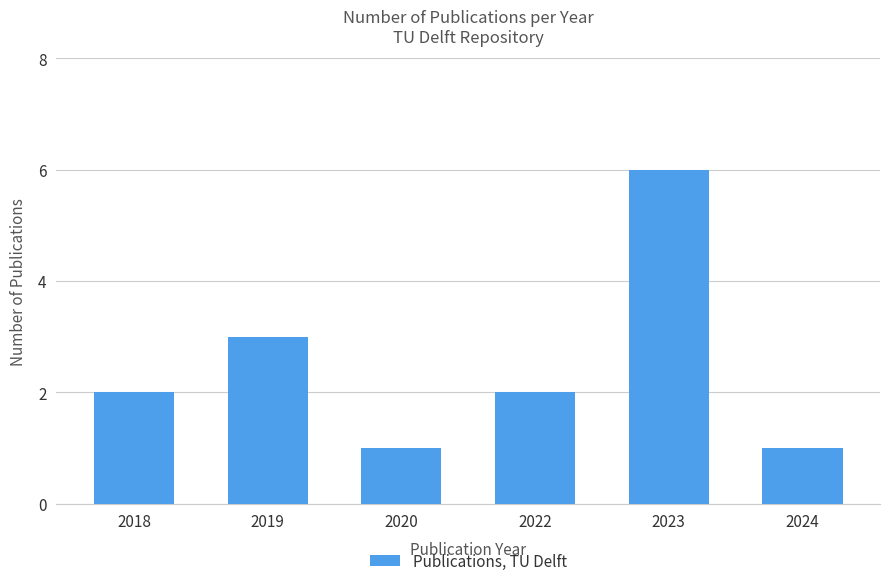

What is the value of the 1st bar from the left?

2